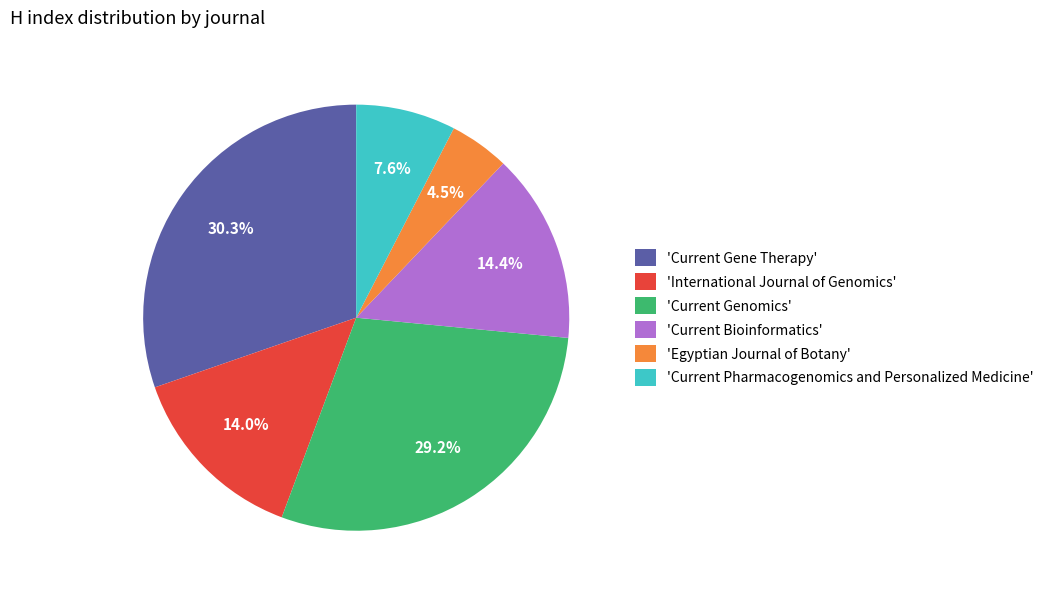

What percentage is NOT represented by 'Egyptian Journal of Botany'?

95.5%